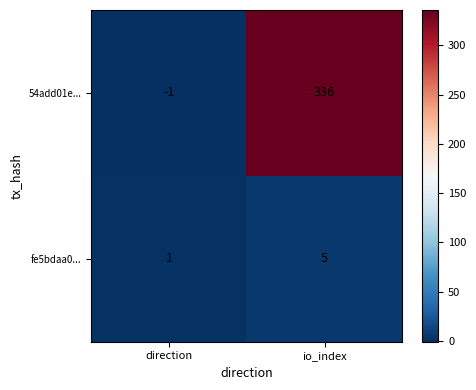

Reading right to left, extract all data points from this chart.

54add01e...: io_index=336	direction=-1
fe5bdaa0...: io_index=5	direction=1